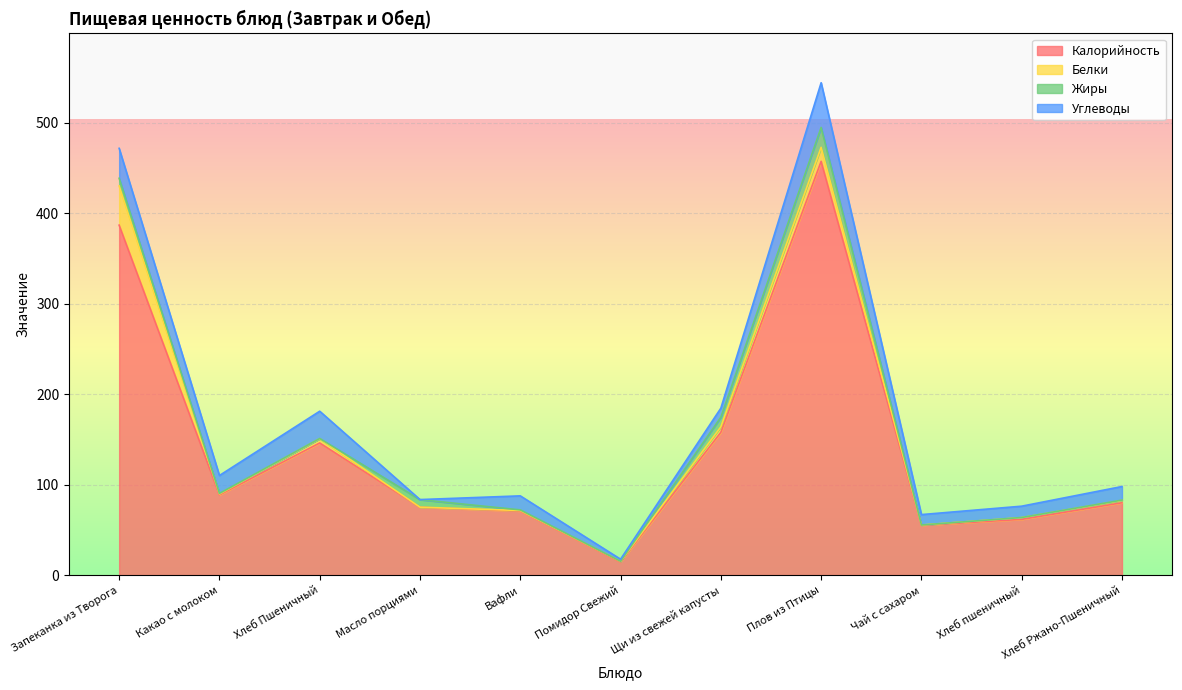

What is the value of the Углеводы point at the 7th from the left?

10.0